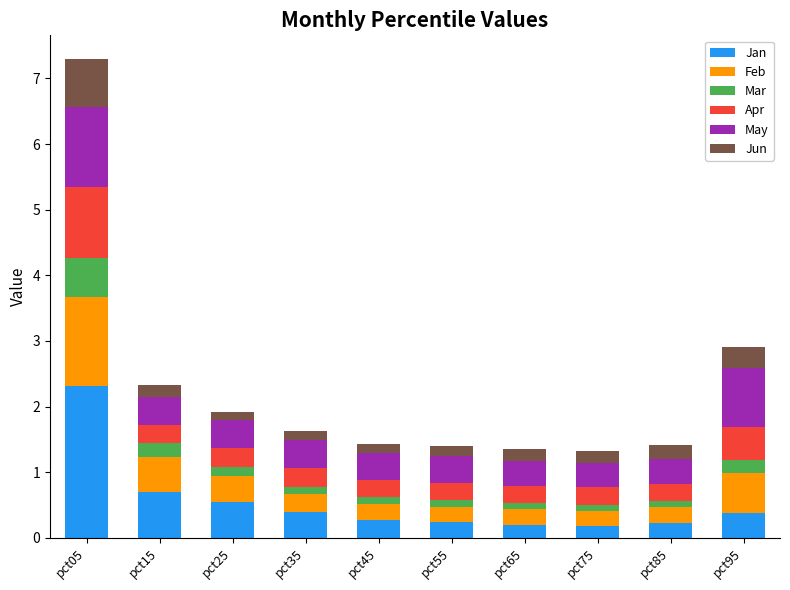

Count the number of categories in the chart.

10